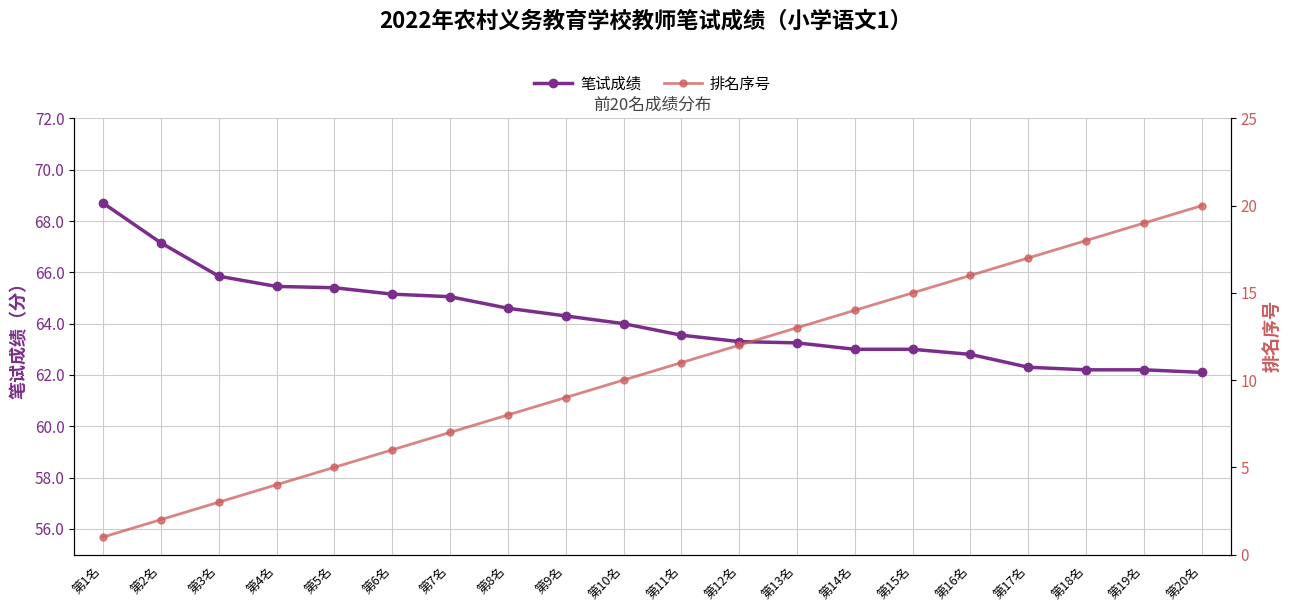

Rank the categories by 笔试成绩 value from lowest to highest.

第20名, 第18名, 第19名, 第17名, 第16名, 第14名, 第15名, 第13名, 第12名, 第11名, 第10名, 第9名, 第8名, 第7名, 第6名, 第5名, 第4名, 第3名, 第2名, 第1名